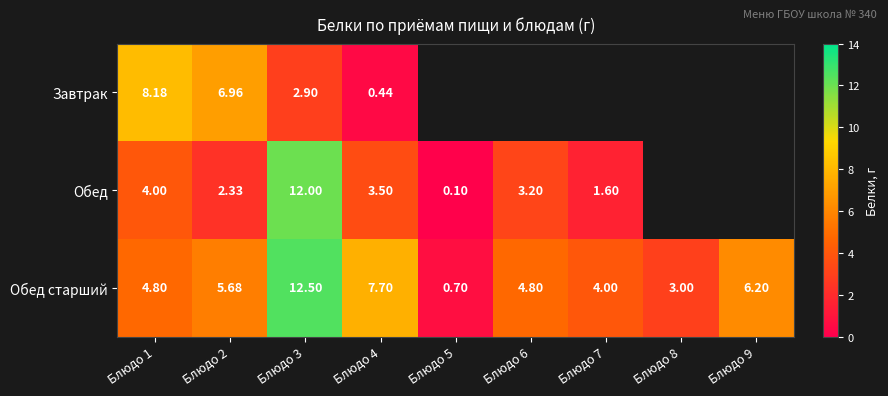

List the series in order of their overall mean, lowest first.

Завтрак, Обед, Обед старший